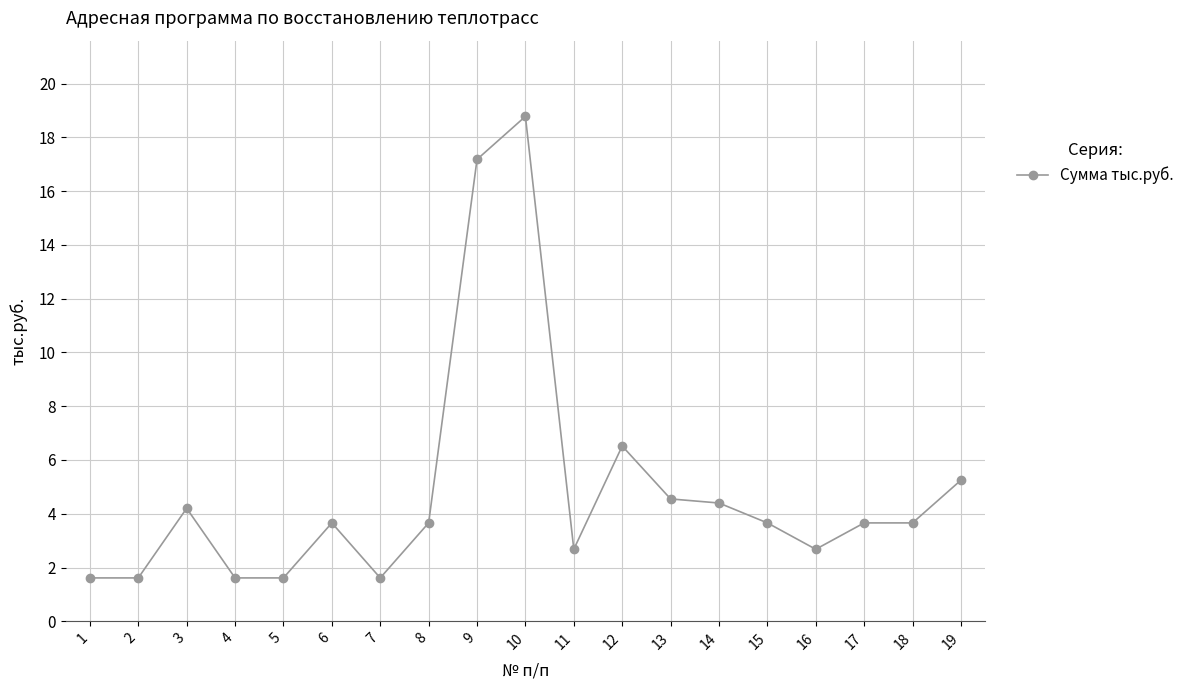

Where does the data first go above 3?

3